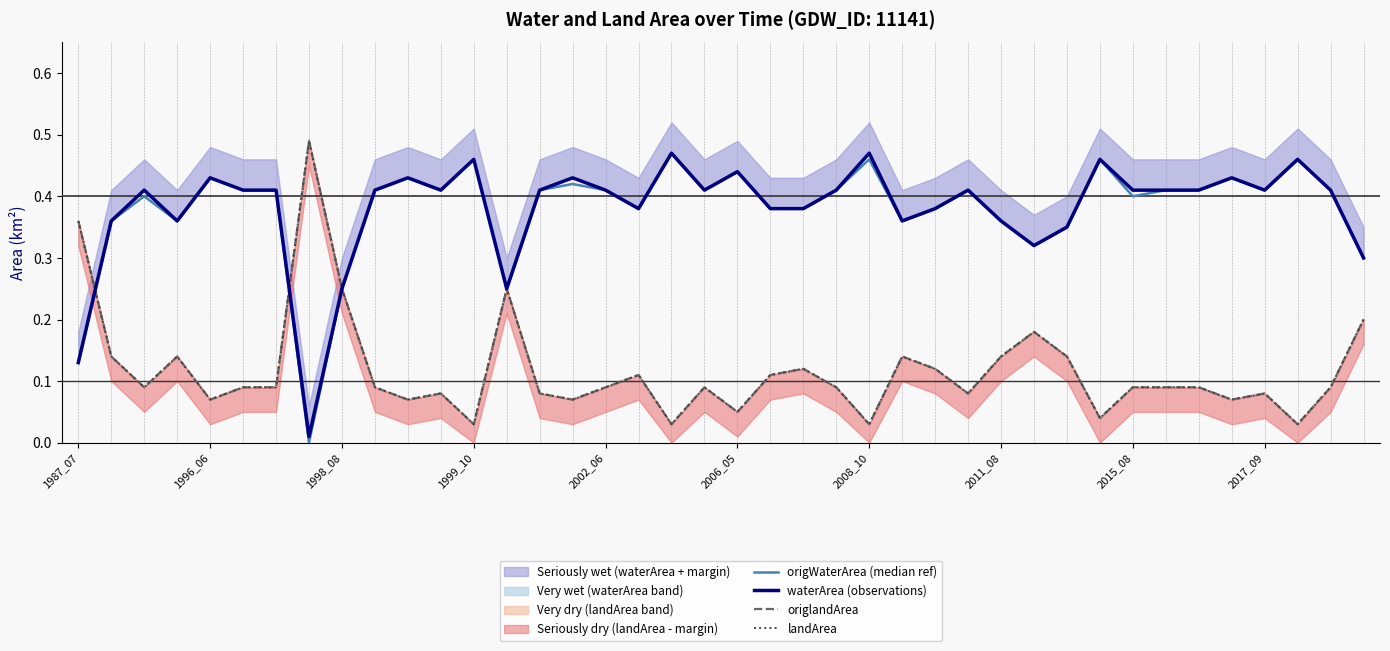

Does the chart display data point markers on the line(s)?

No